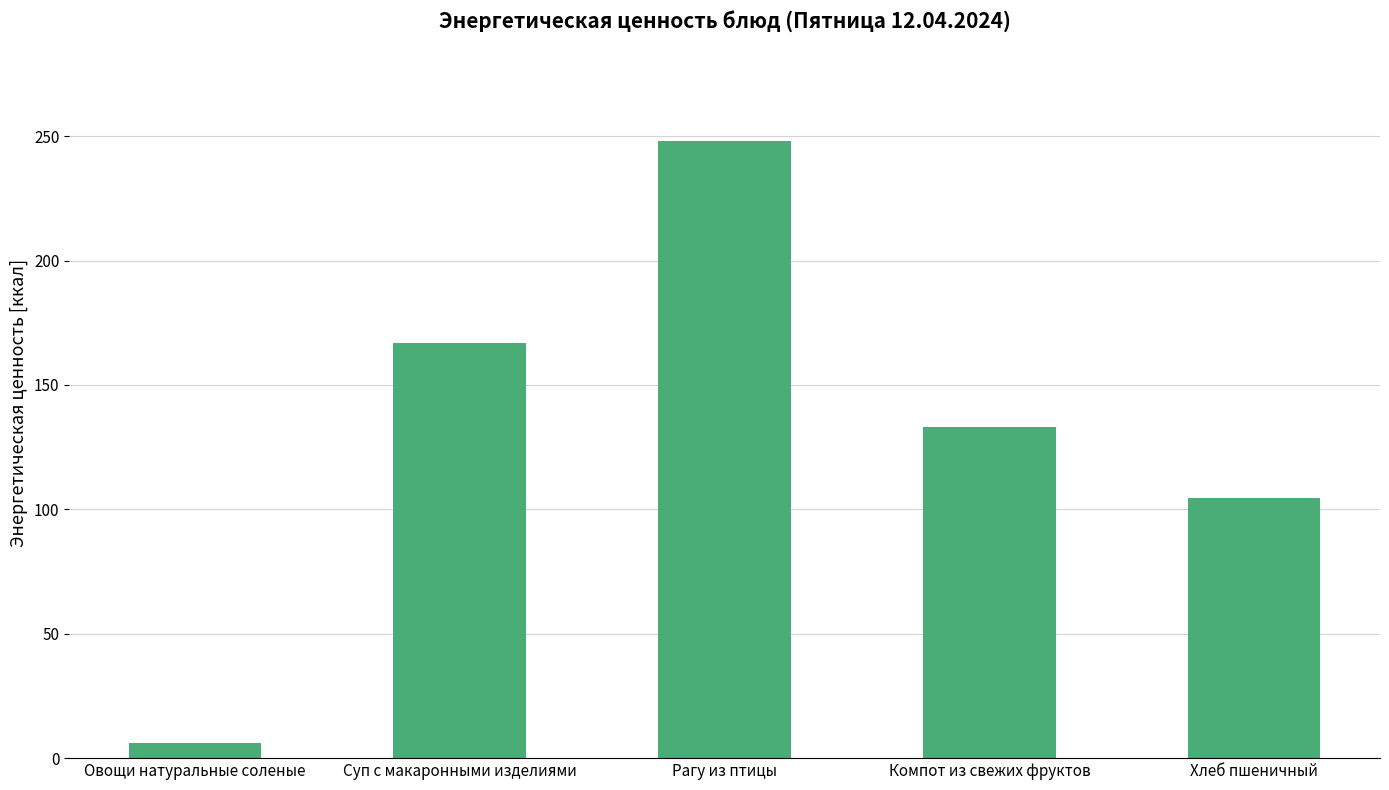

Rank the categories by value from highest to lowest.

Рагу из птицы, Суп с макаронными изделиями, Компот из свежих фруктов, Хлеб пшеничный, Овощи натуральные соленые